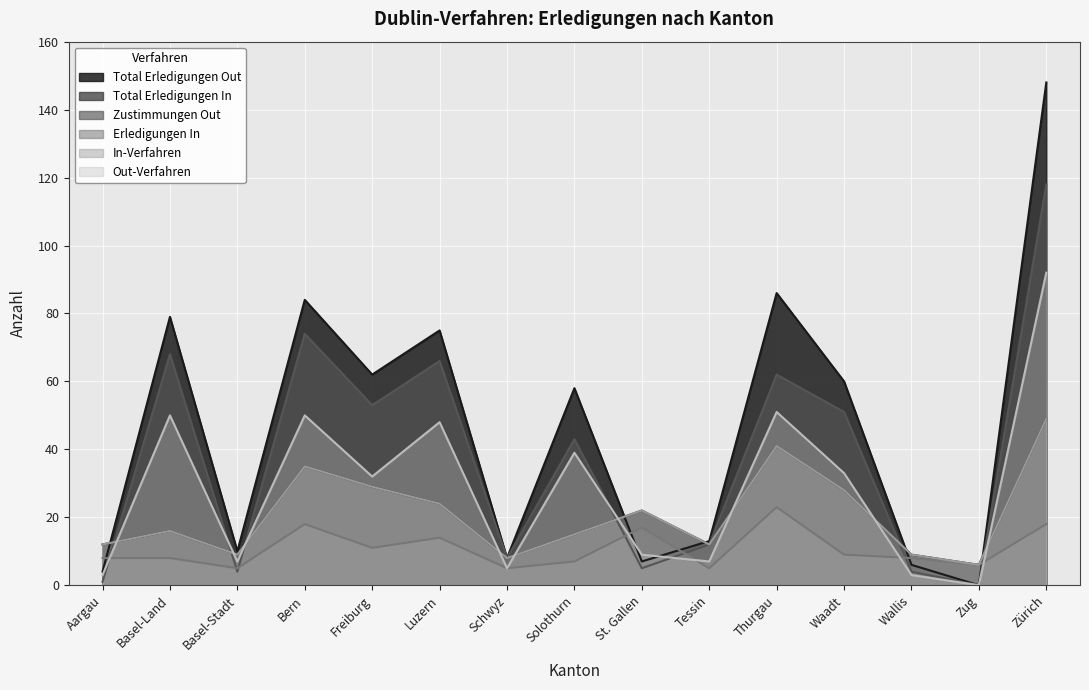

How many lines are shown in the chart?

6